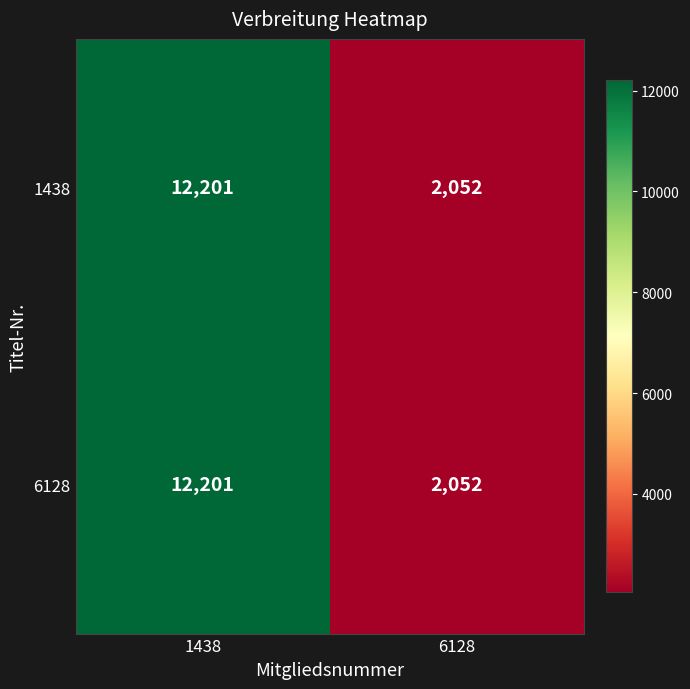

The 6128 series shows 4536 at 1438. True or false?

False